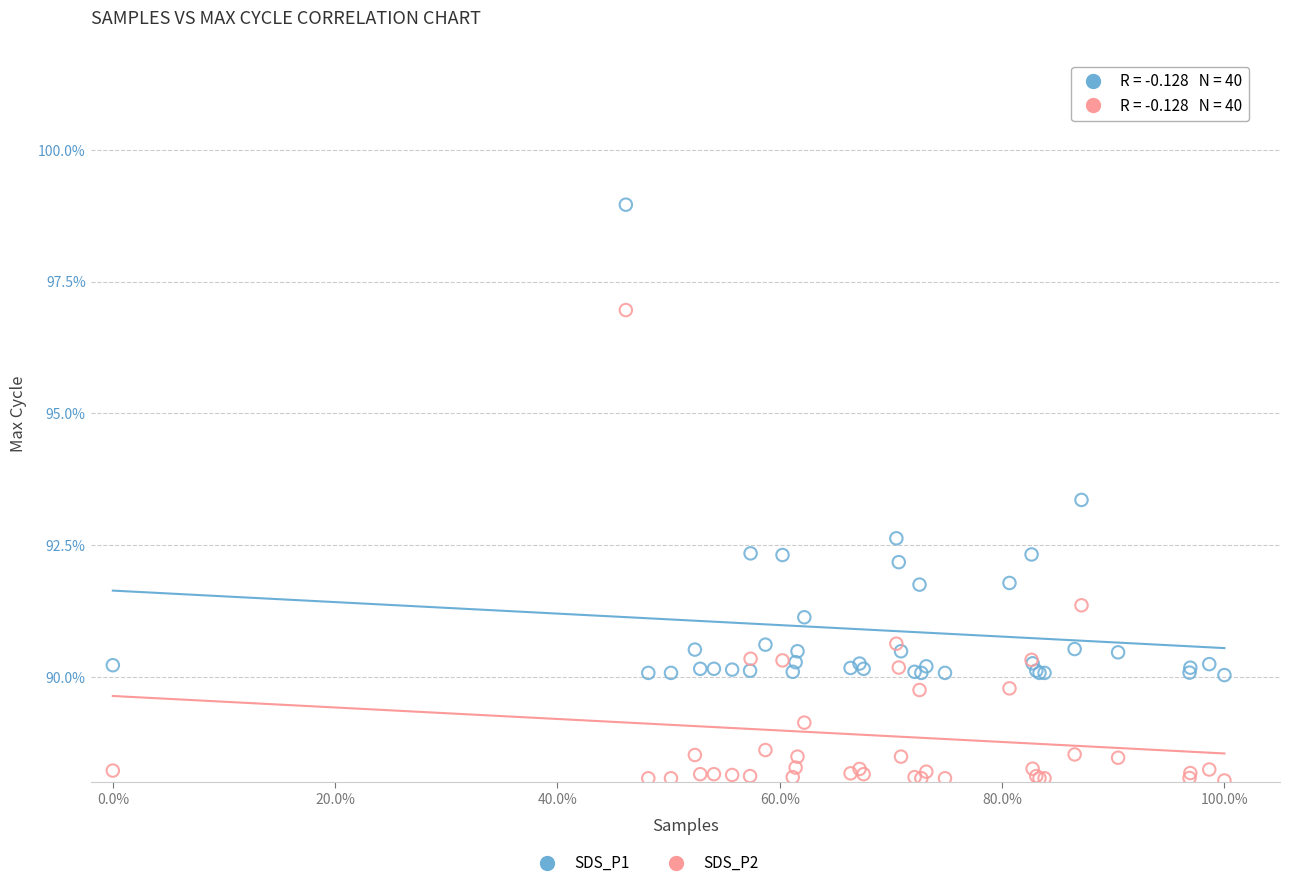

Which series contains the highest Y value?

SDS_P1